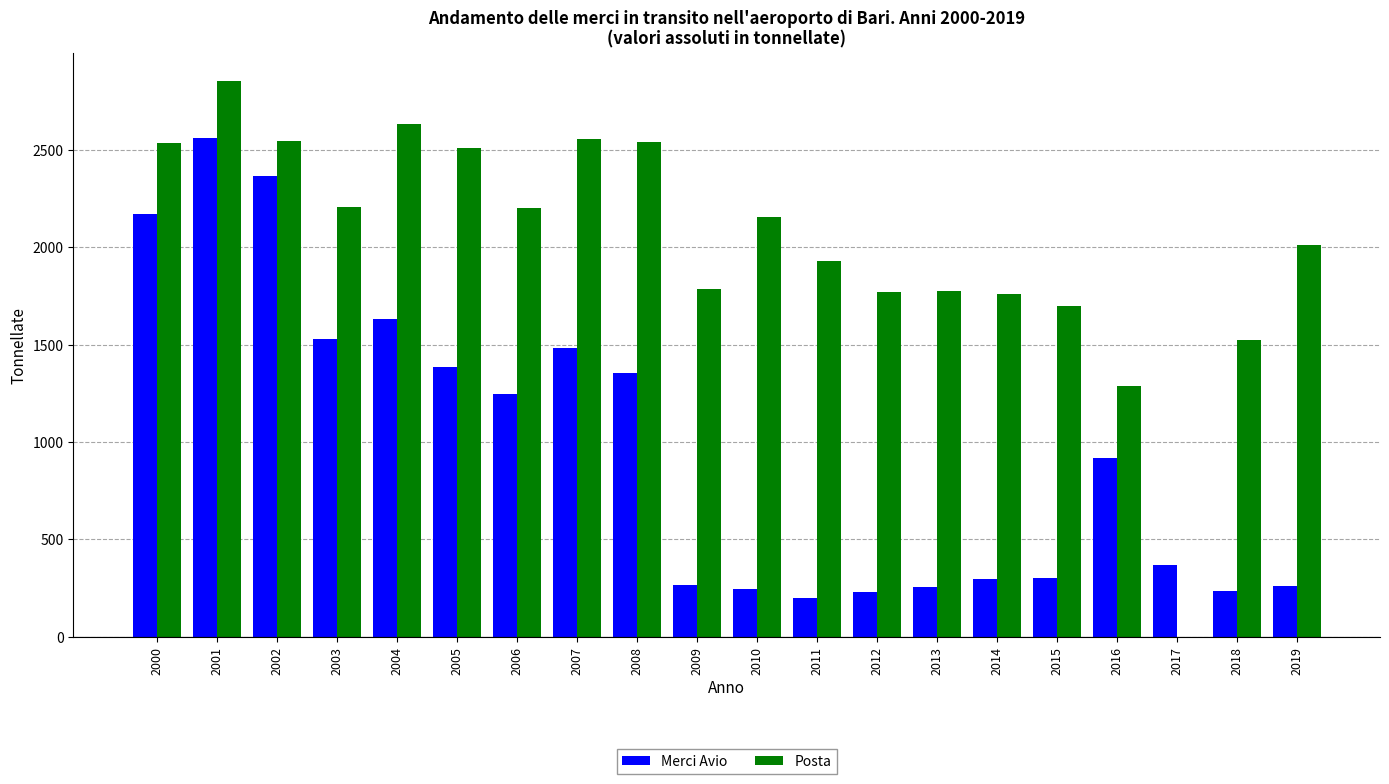

The value of Merci Avio at 2006 is 1245. True or false?

True